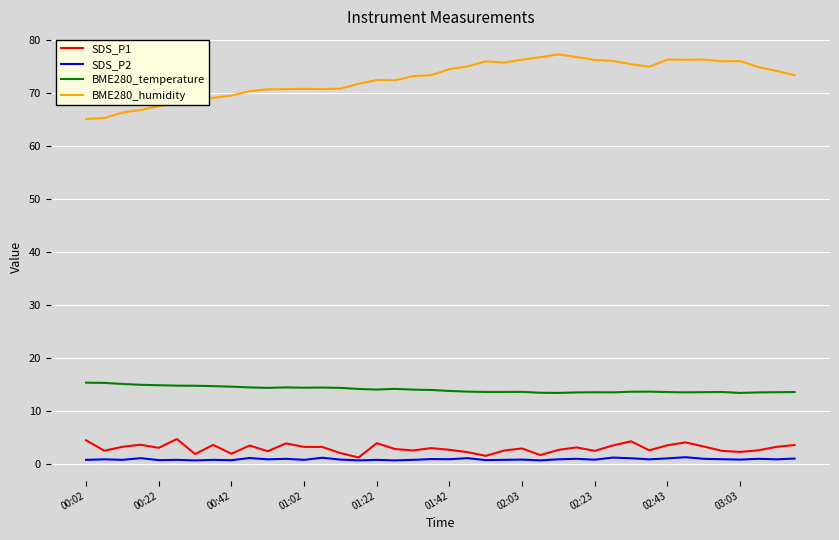

Which series has the largest range (max minus min)?

BME280_humidity